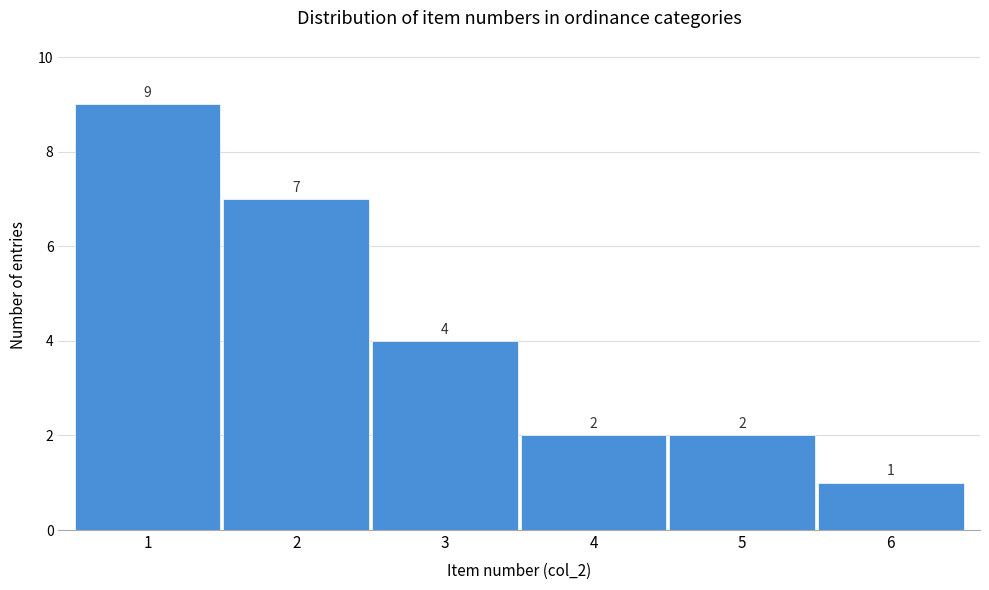

Reading left to right, transcribe this chart: for each bar, give the range it covers on the x-axis and its height.

0.5 to 1.5: 9
1.5 to 2.5: 7
2.5 to 3.5: 4
3.5 to 4.5: 2
4.5 to 5.5: 2
5.5 to 6.5: 1